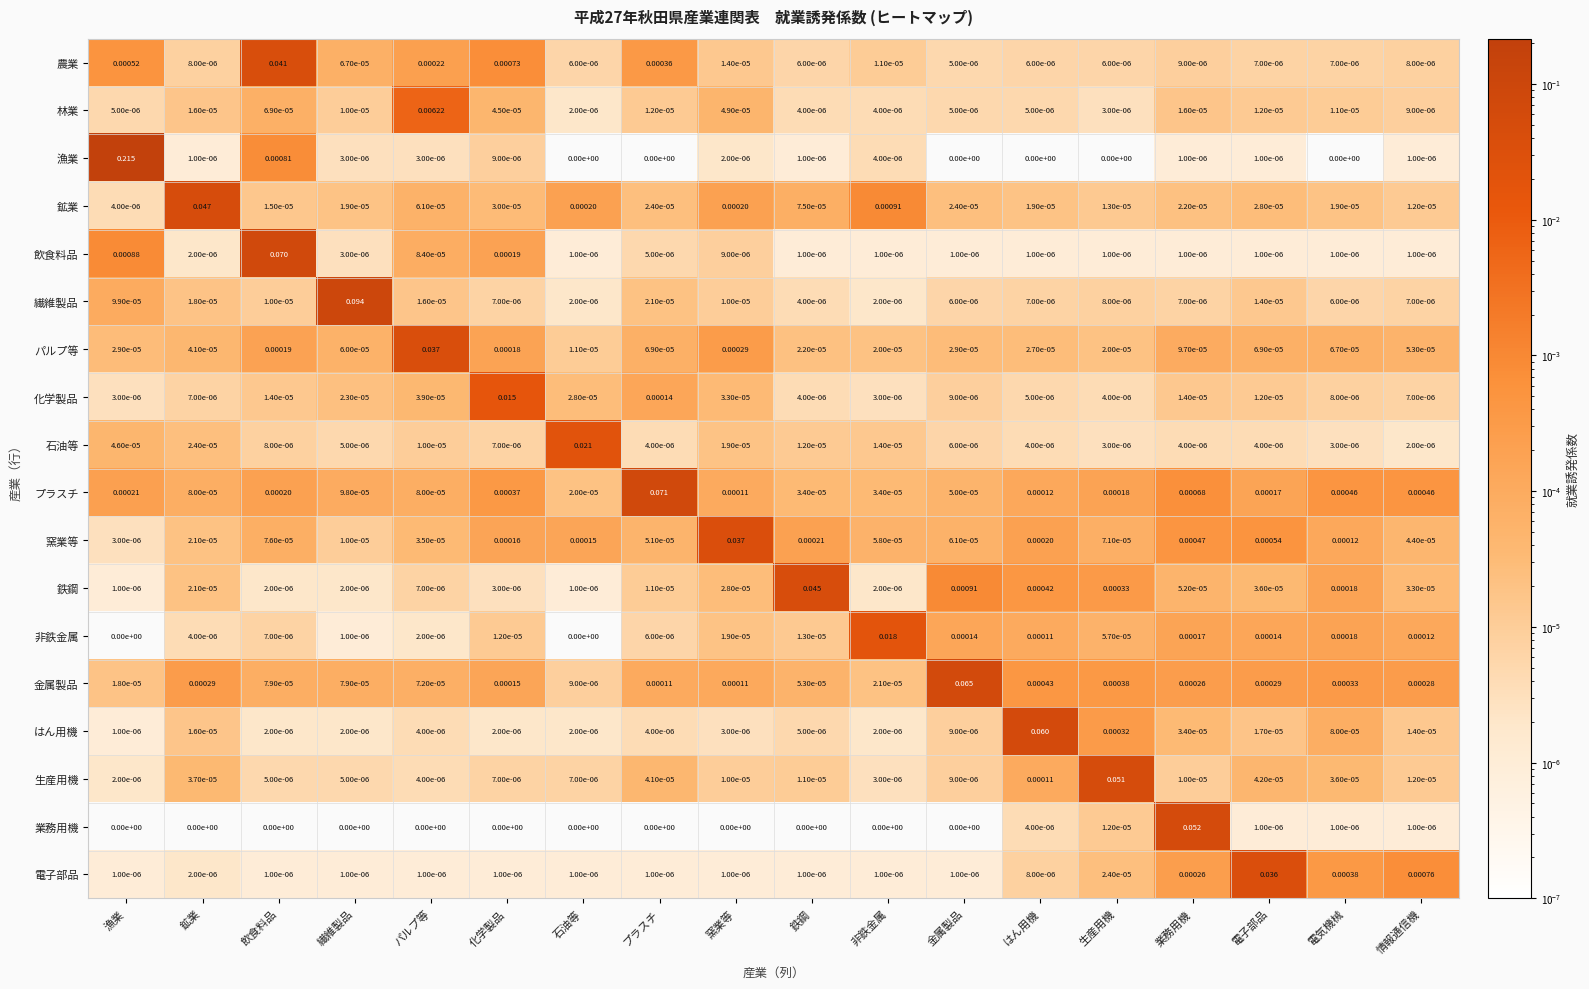

Which category has the lowest value in the はん用機 series?

漁業